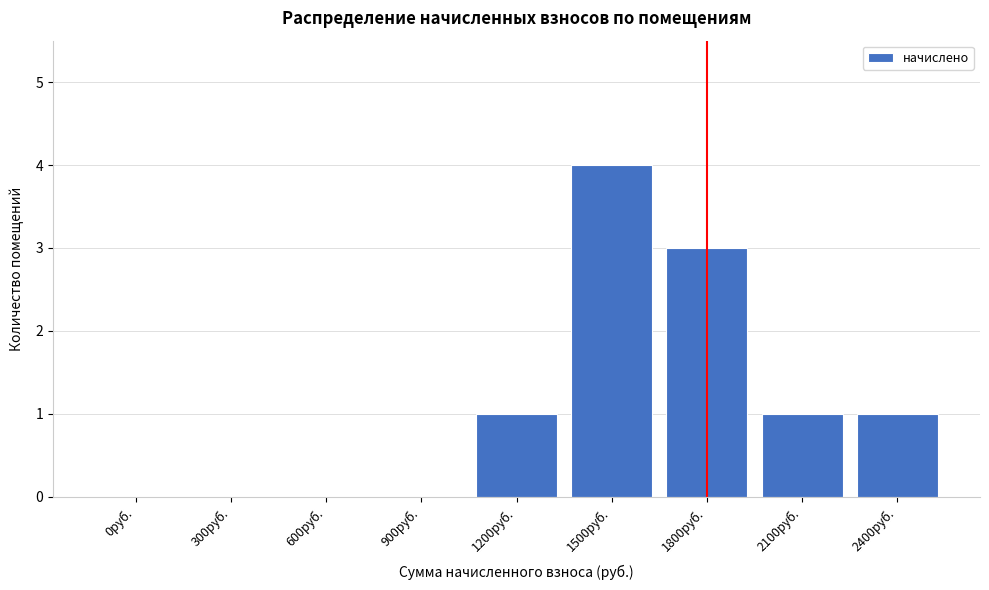

Reading right to left, list all the values displayed in this chart.

2400руб.=1	2100руб.=1	1800руб.=3	1500руб.=4	1200руб.=1	900руб.=0	600руб.=0	300руб.=0	0руб.=0